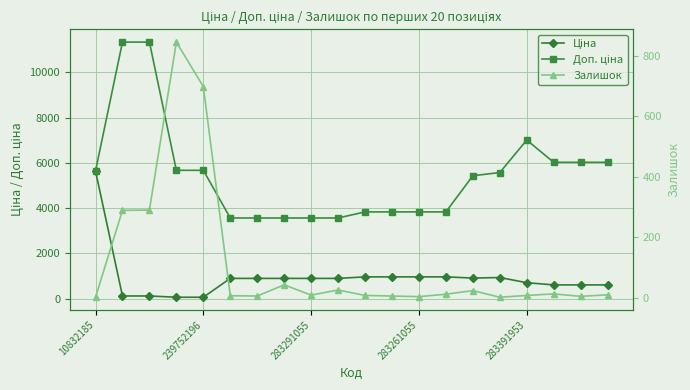

At how many categories does at least one series exceed 8665?

2